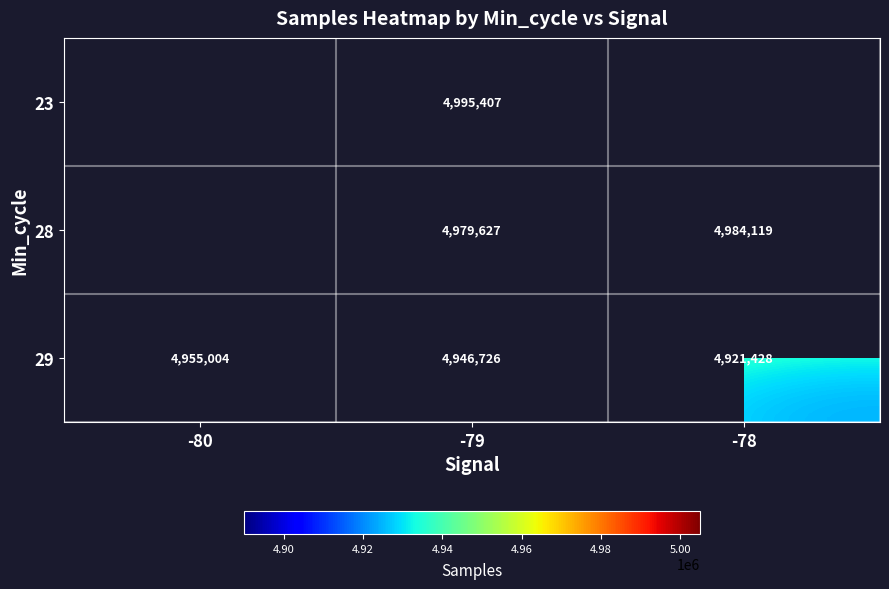

What is the total value across all series at -78?

9905547